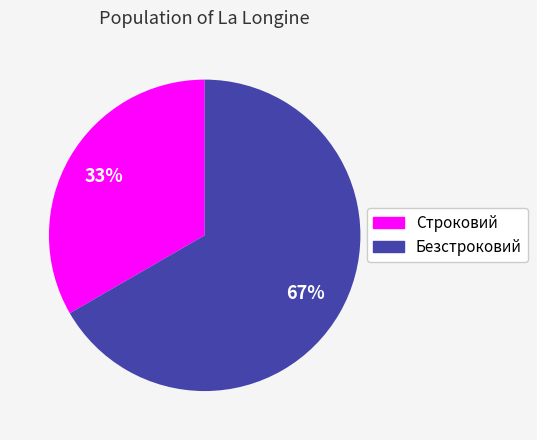

The Строковий slice represents 33% of the pie. True or false?

True